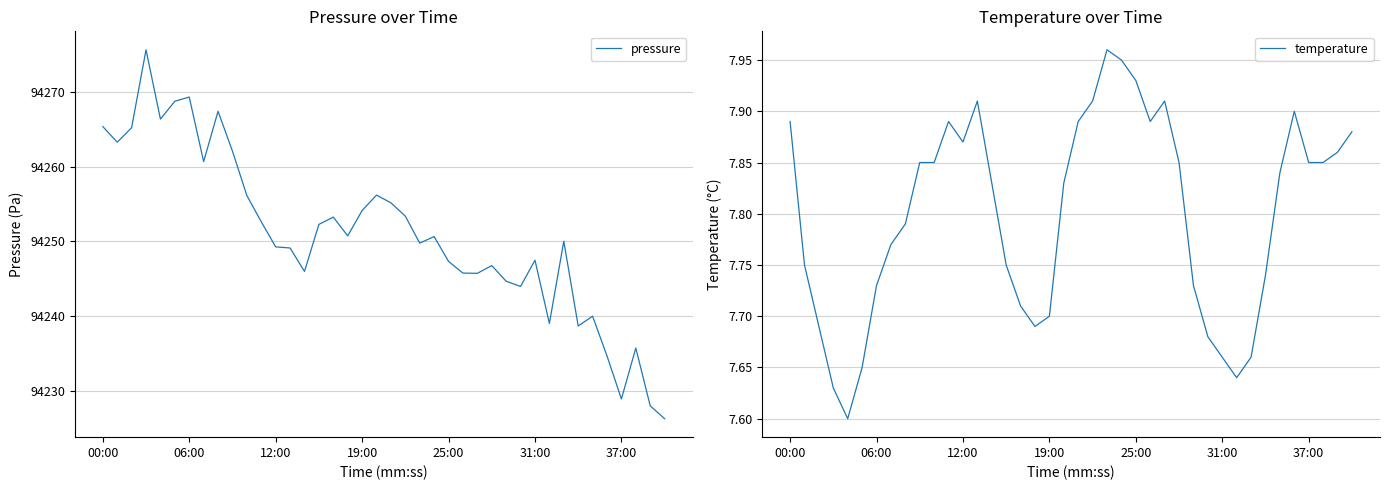

Which has a higher value, 26 or 11?

11